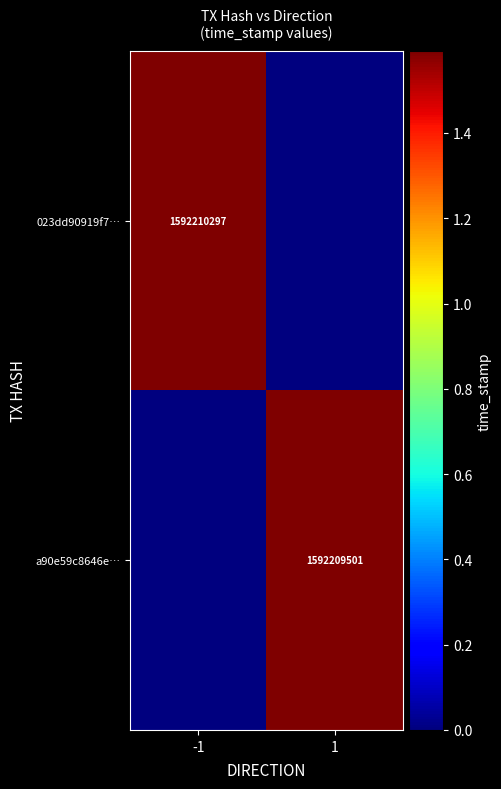

Is the value of a90e59c8646e… at 1 greater than the value of 023dd90919f7… at -1?

No